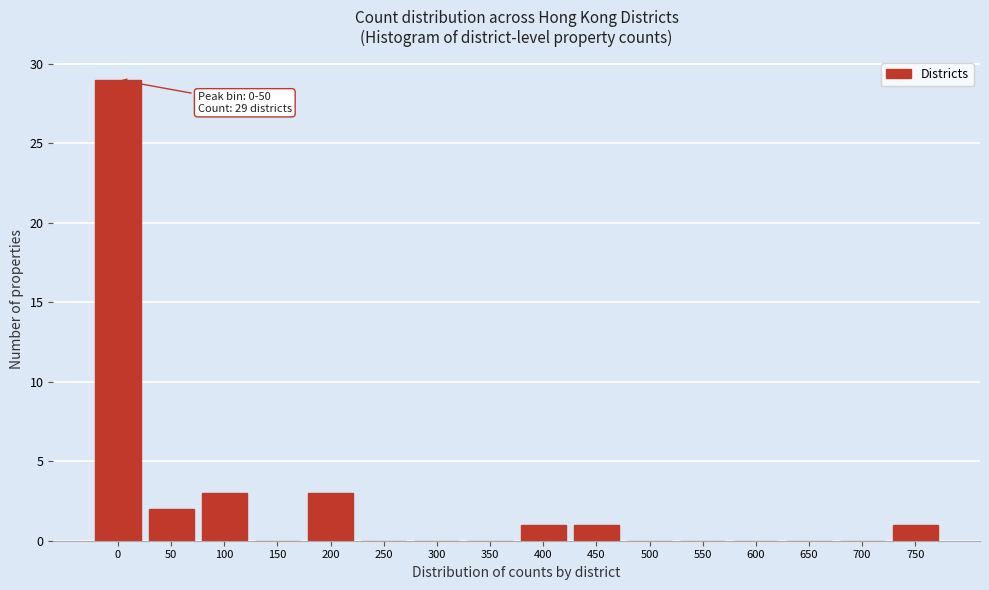

Reading right to left, transcribe all the data shown in this chart.

750=1	700=0	650=0	600=0	550=0	500=0	450=1	400=1	350=0	300=0	250=0	200=3	150=0	100=3	50=2	0=29